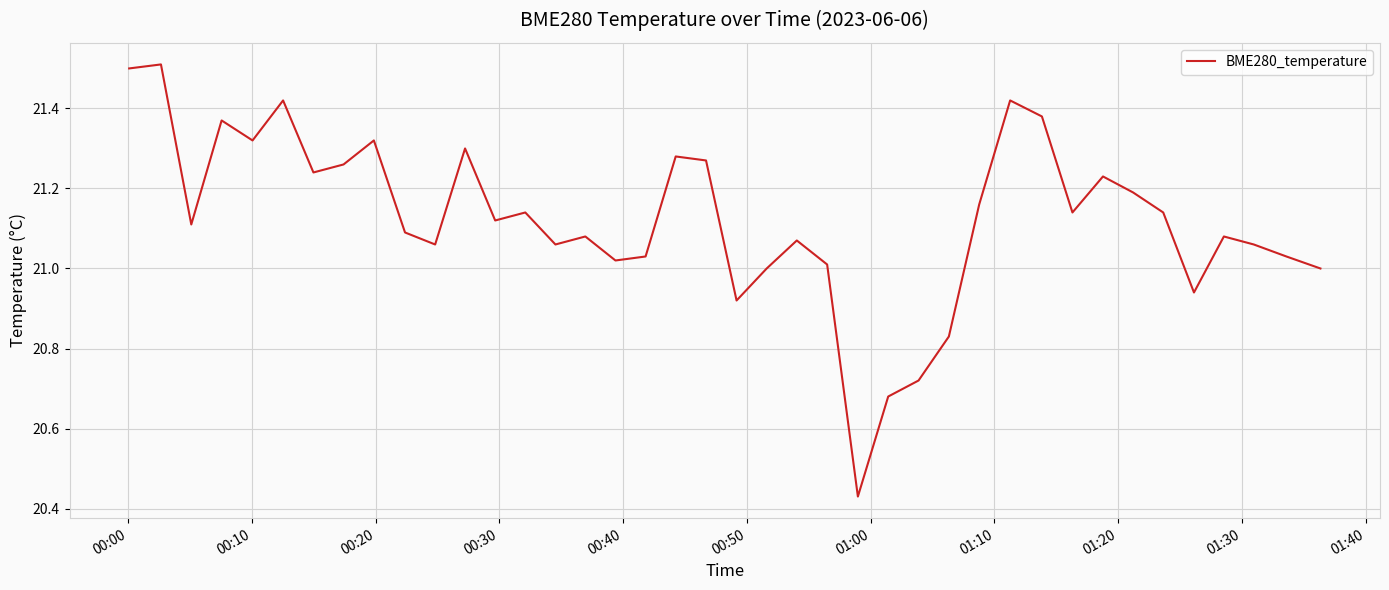

What is the difference between the maximum and minimum values?

1.1